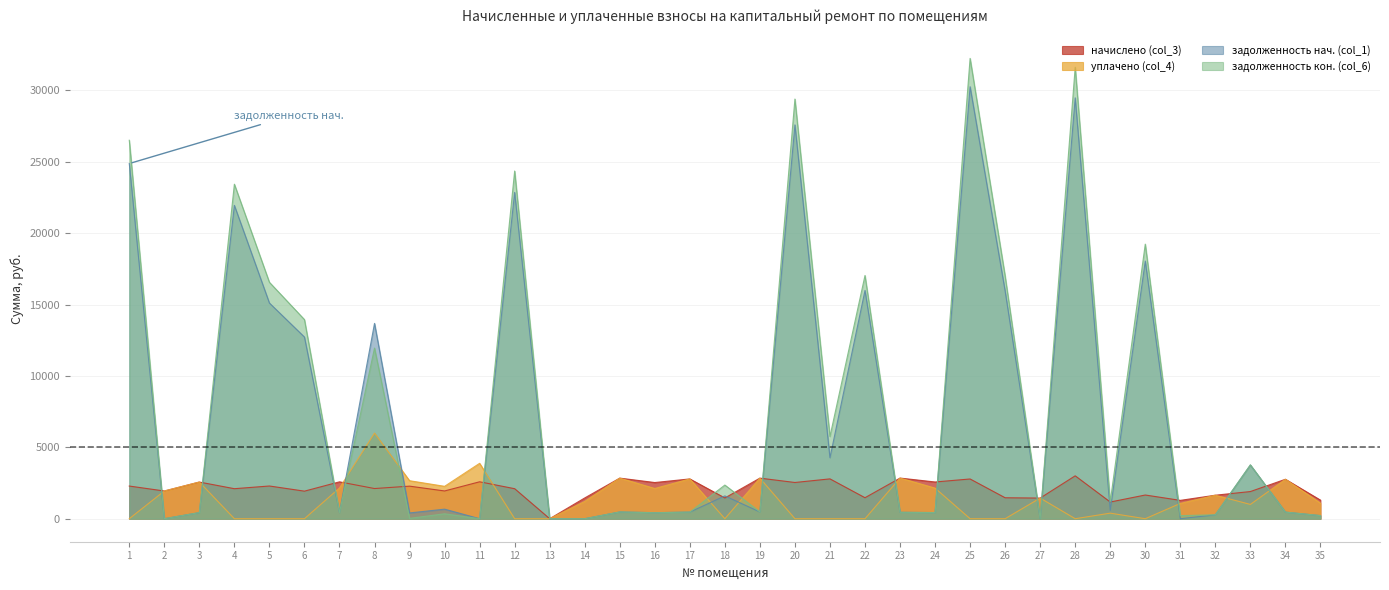

What is the difference between the maximum and minimum values in the задолженность нач. (col_1) series?

30263.1